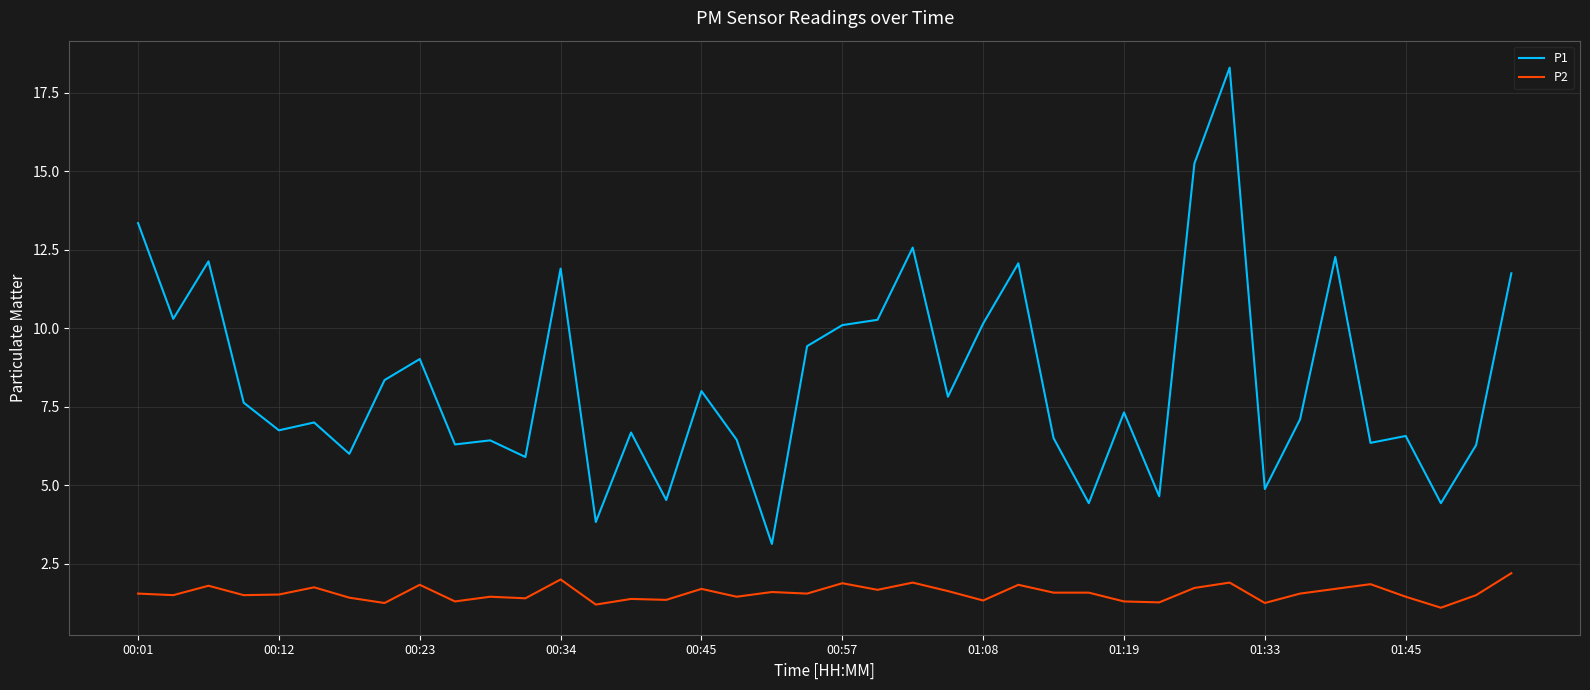

What is the difference between the maximum and minimum values in the P1 series?

15.2